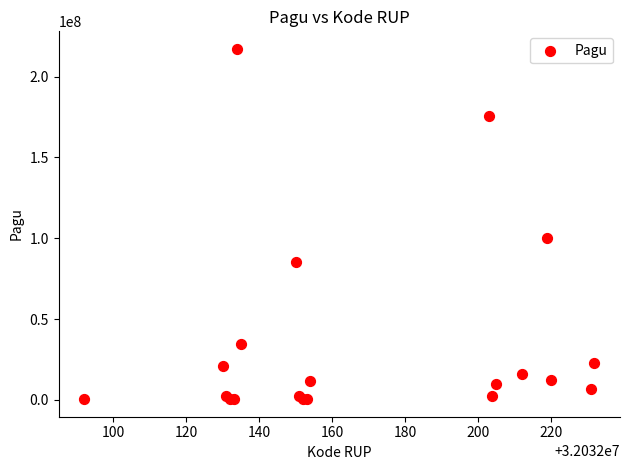

What Y value in the scatter plot is closest to 108800000?

99958000